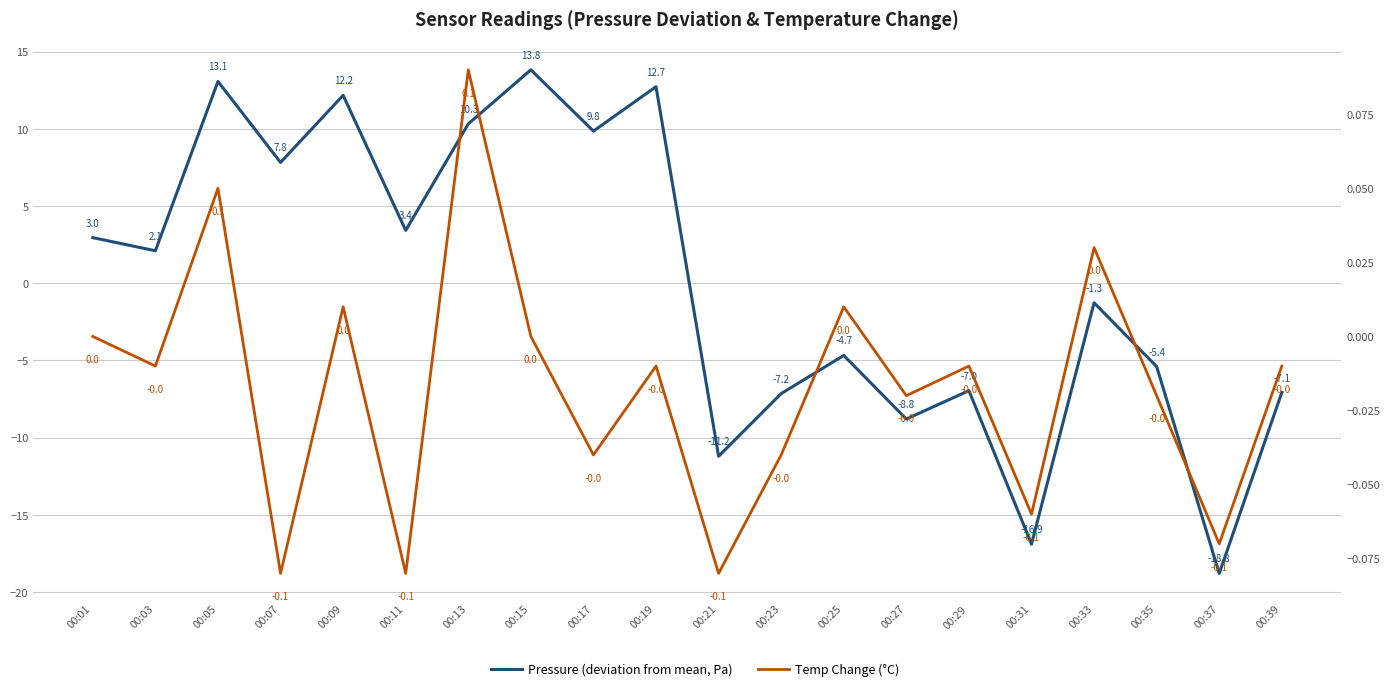

Which category has the lowest value in the Temp Change (°C) series?

00:07